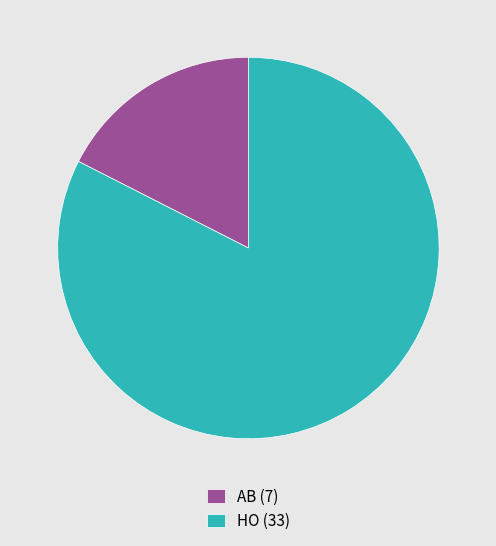

Do HO (33) and AB (7) together represent more than half of the pie?

Yes